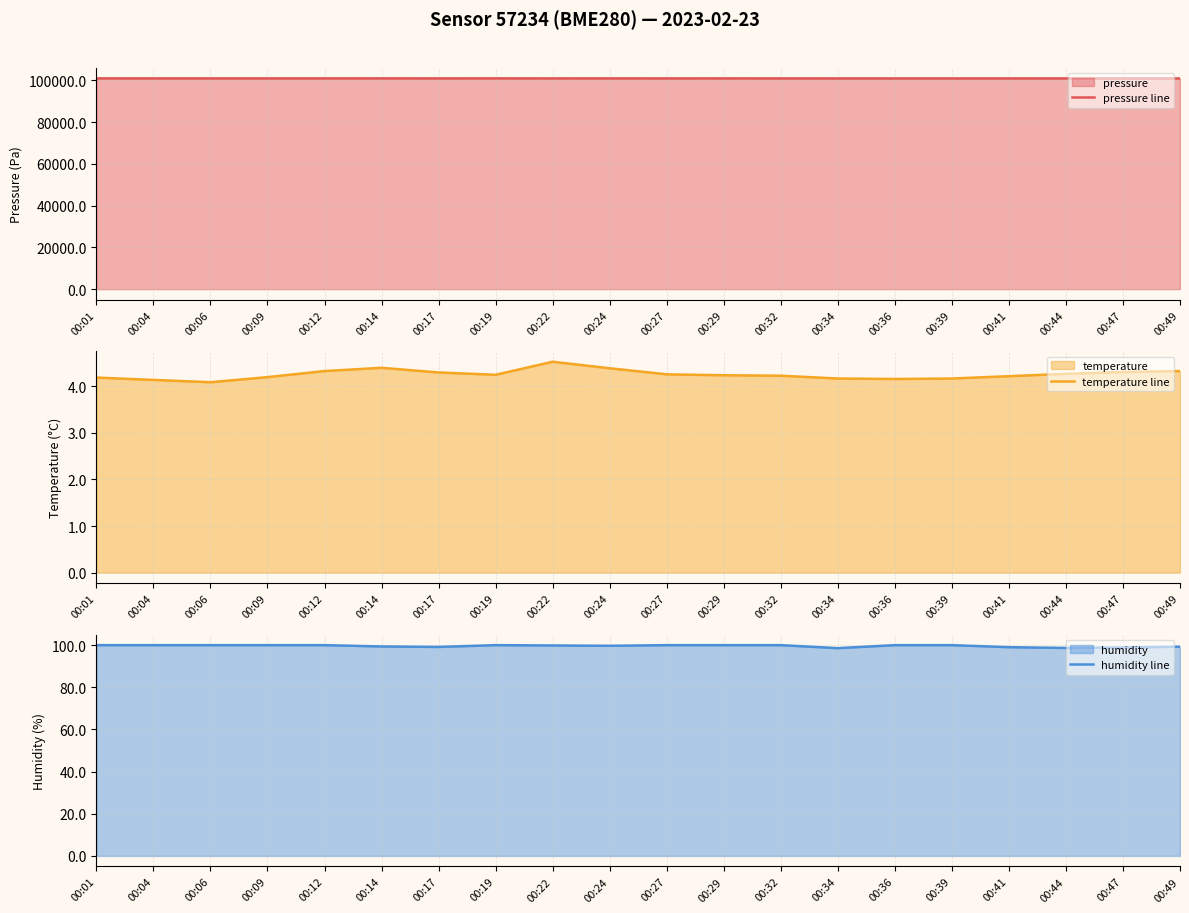

What is the smallest value displayed?

4.1